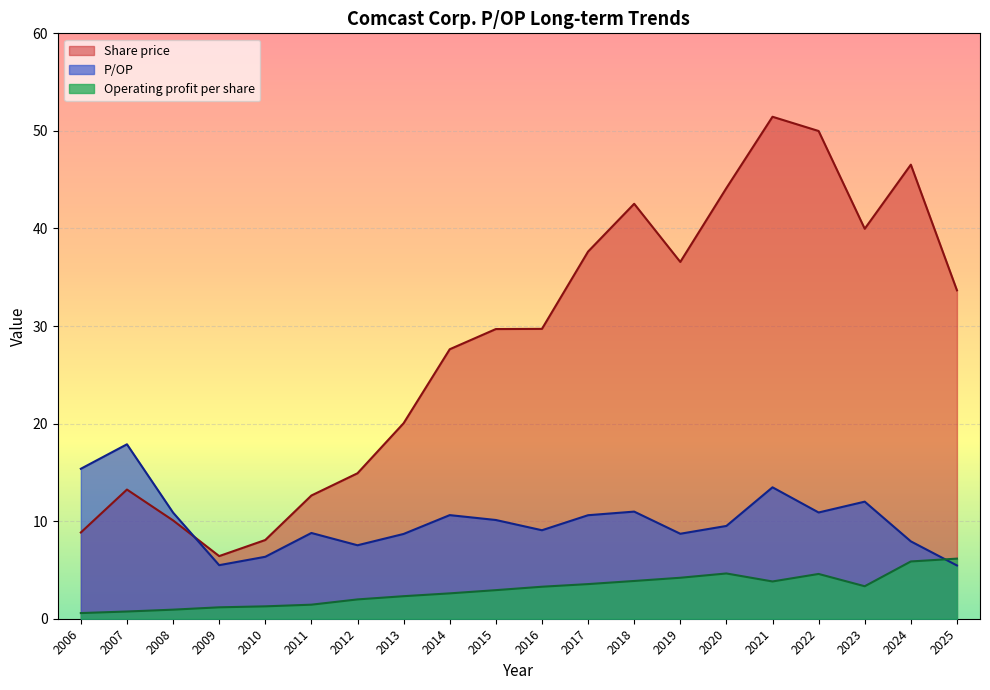

How many data points in Share price are less than 29?

9